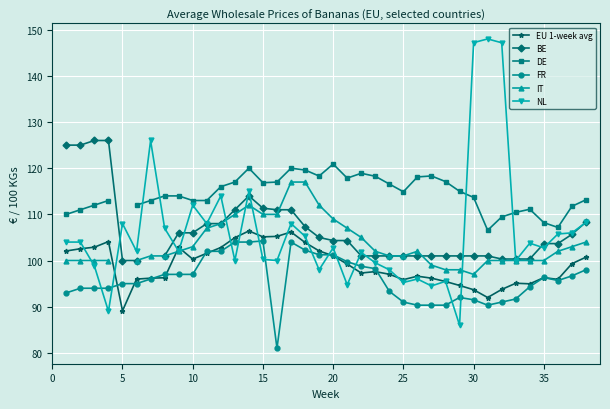

What is the value of the FR point at the 18th from the left?

102.2